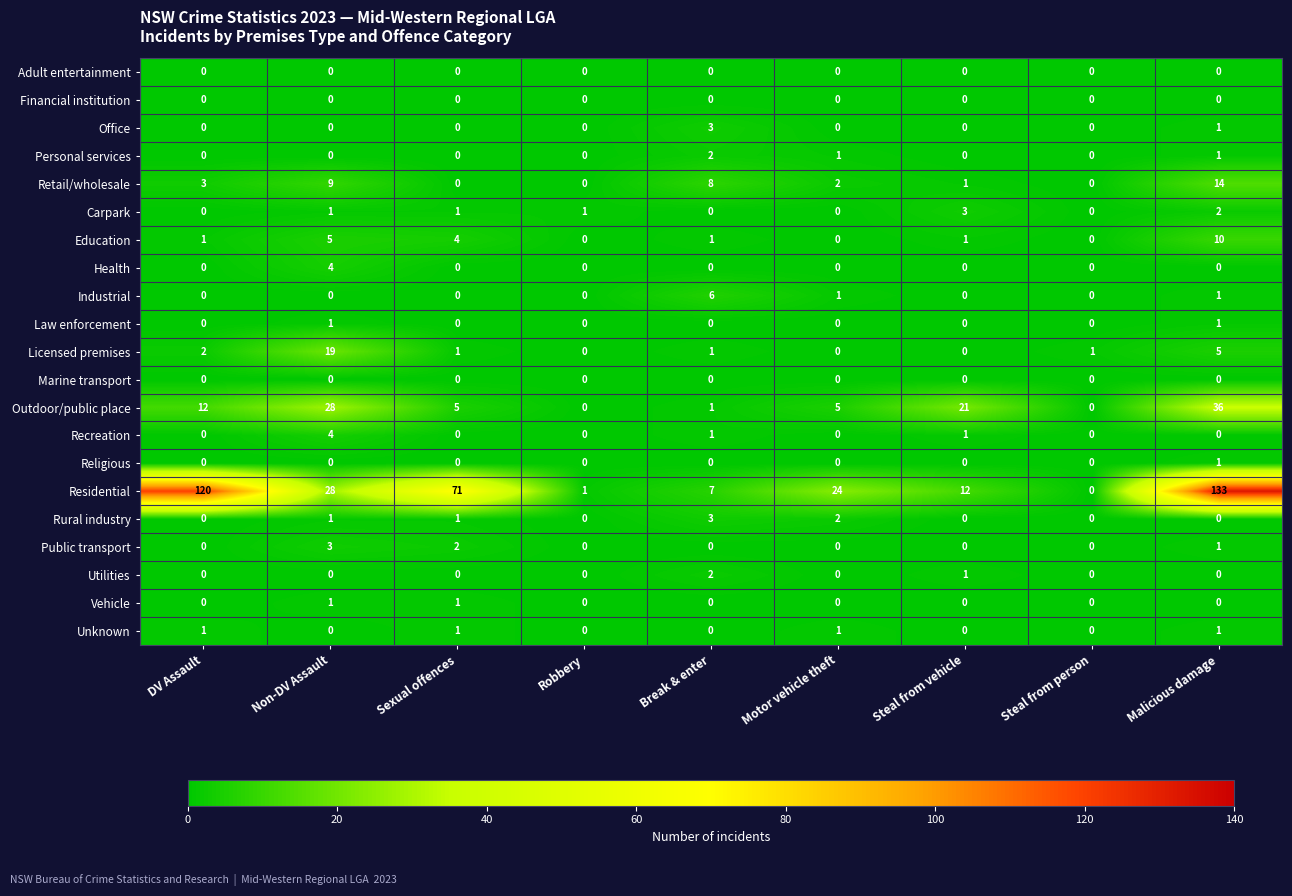

Is it true that Health equals 2 at DV Assault?

False